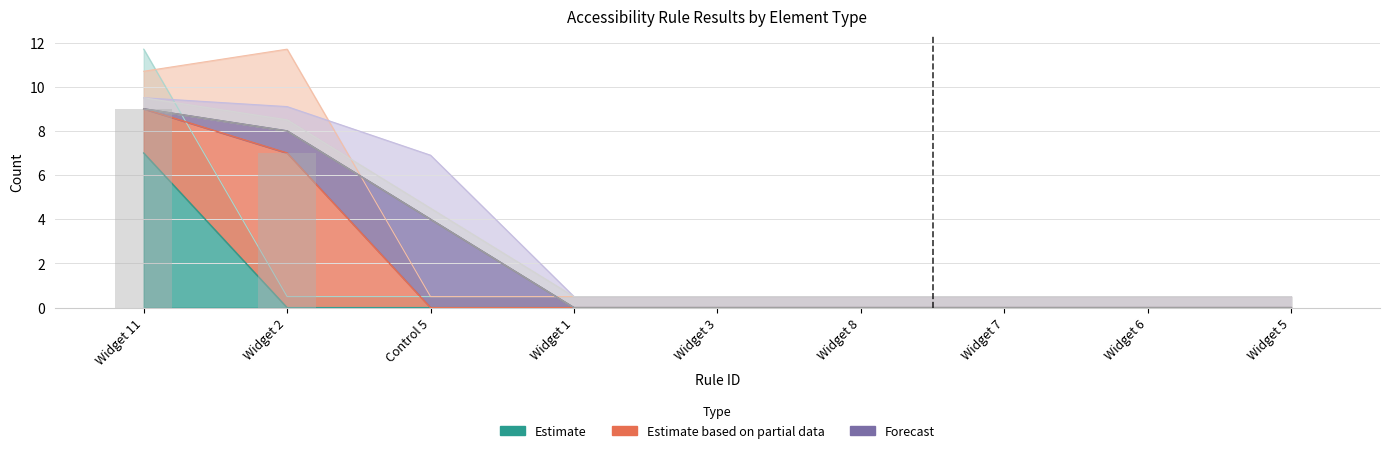

How many bars are there in total?

36